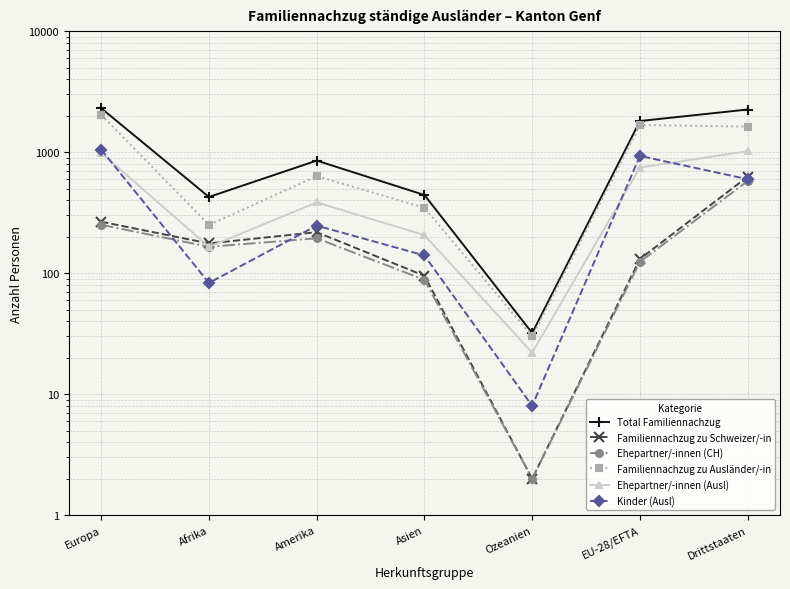

The Total Familiennachzug series shows 32 at Ozeanien. True or false?

True